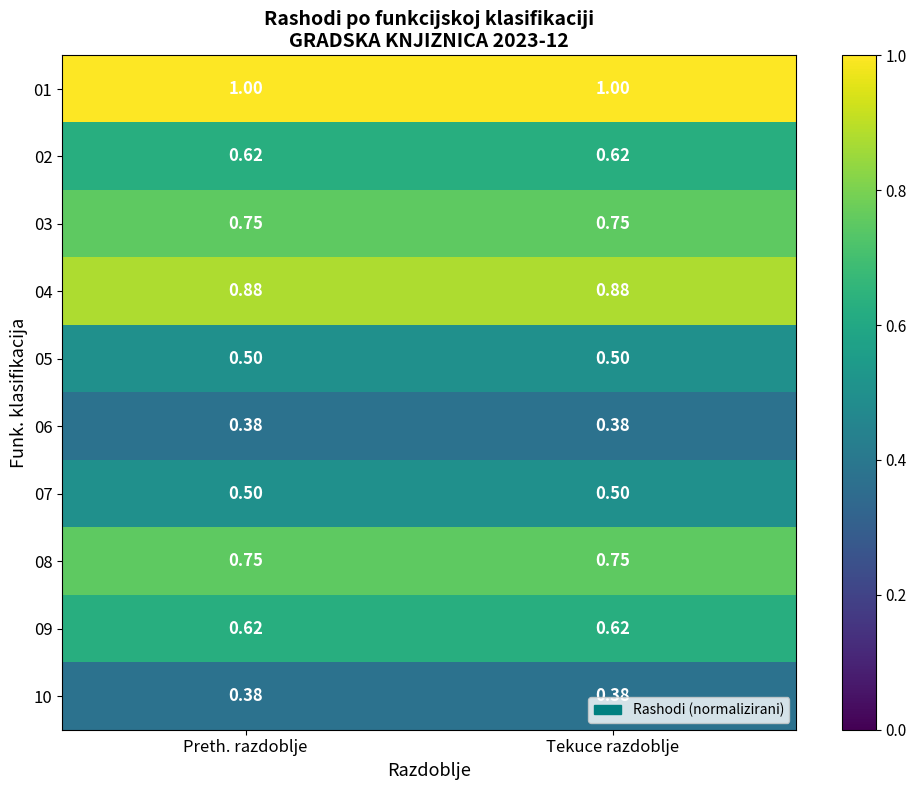

Is the value of 02 at Preth. razdoblje greater than the value of 06 at Tekuce razdoblje?

Yes